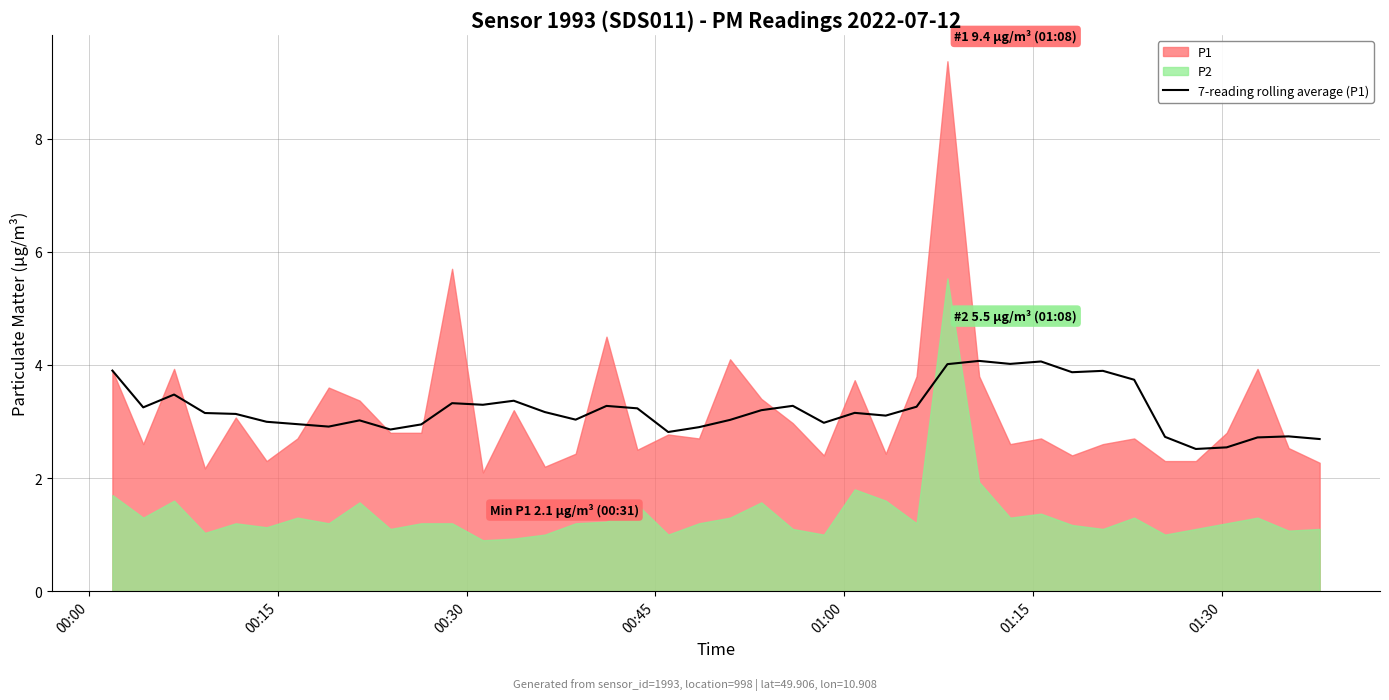

How many points are lower than both their immediate neighbors (excluding endpoints)?

11